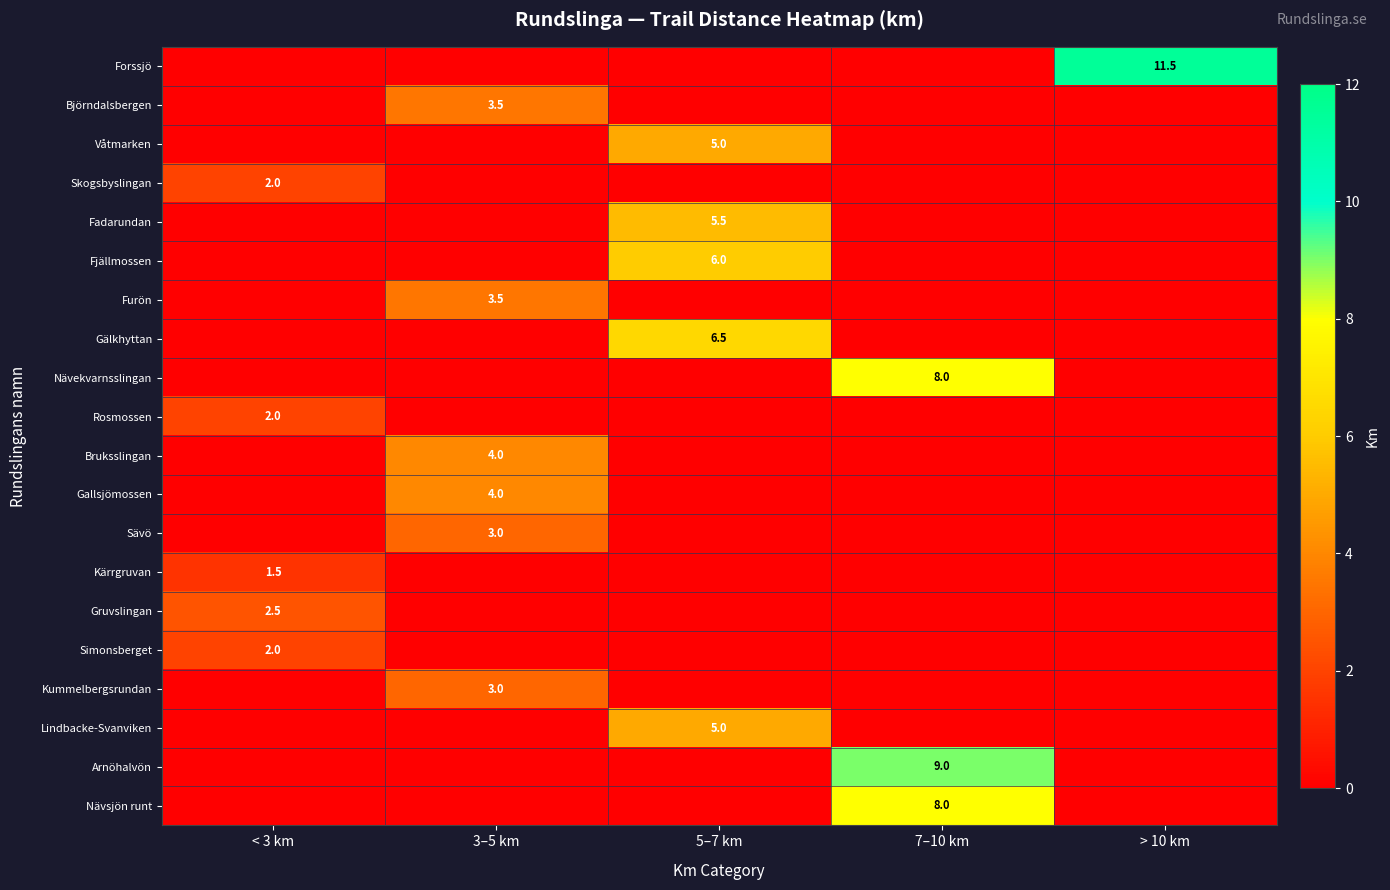

Is the value of Sävö at 3–5 km greater than the value of Forssjö at > 10 km?

No